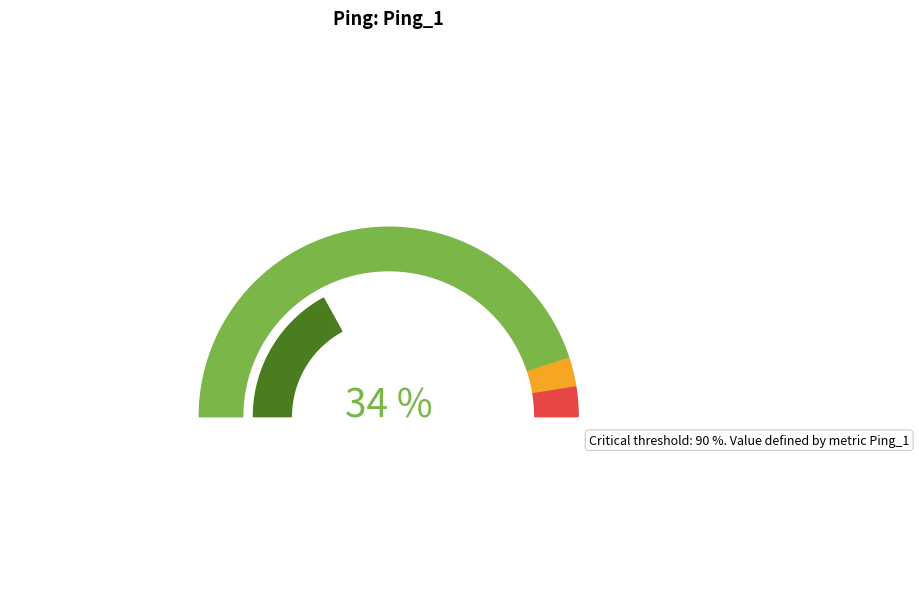

Is it true that Blueboo is 1% of the pie?

False